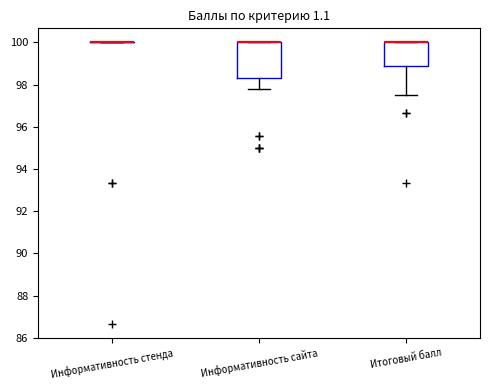

Reading left to right, read every box against the y-axis: the position of its median line, the range the box covers, and the ends of its whiskers. The values are not printed on the chart, so give them approximately, as read against the axis.

Информативность стенда: box collapsed to a line at 100.0, whiskers 100.0 to 100.0
Информативность сайта: median 100.0 (drawn on the box's upper edge), box 98.4 to 100.0, whiskers 97.8 to 100.0
Итоговый балл: median 100.0 (drawn on the box's upper edge), box 98.8 to 100.0, whiskers 97.6 to 100.0